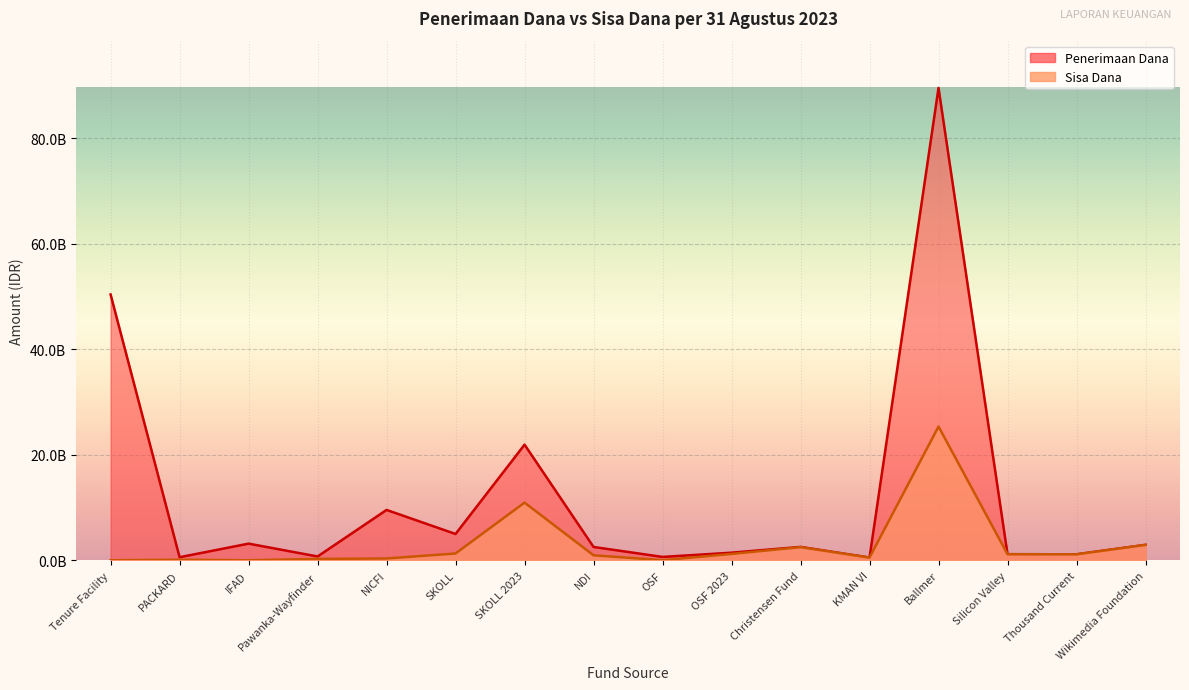

At which category is the sum across all series the highest?

Ballmer